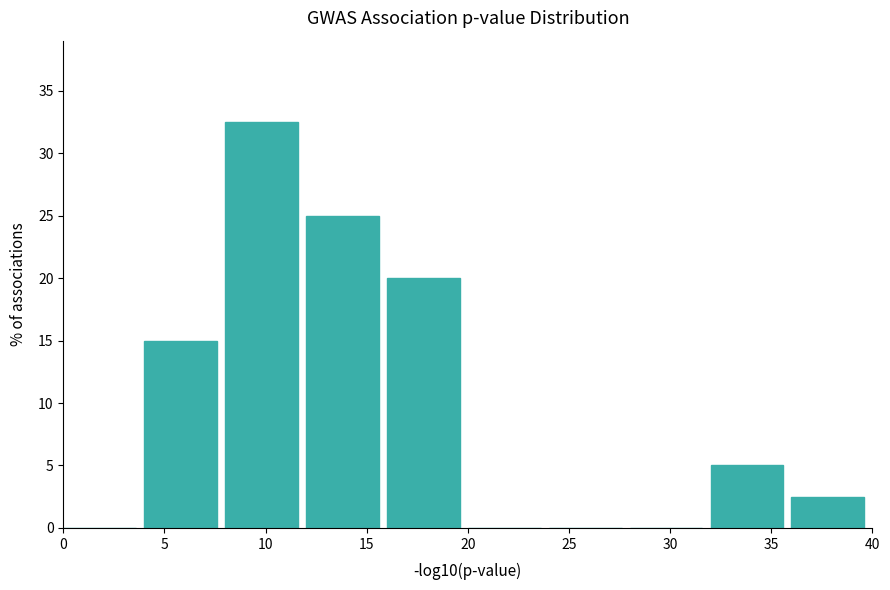

Which range on the x-axis has the tallest bar?

8 to 12